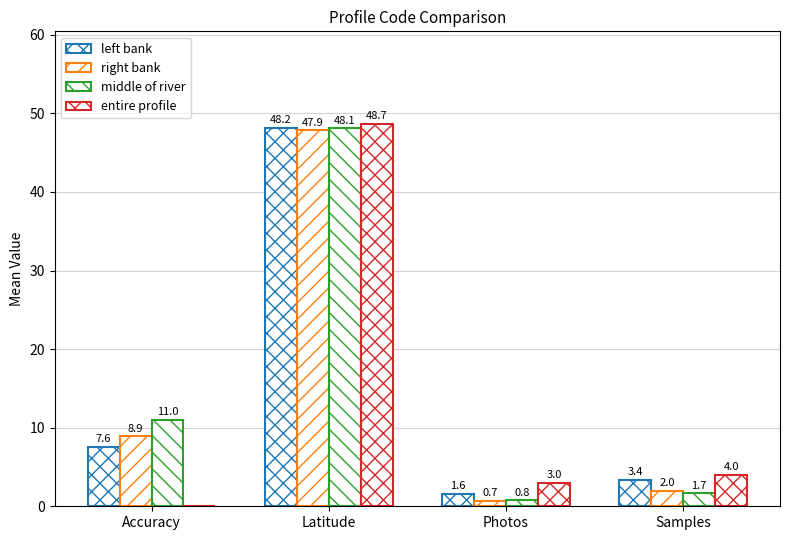

At which category is the sum across all series the highest?

Latitude